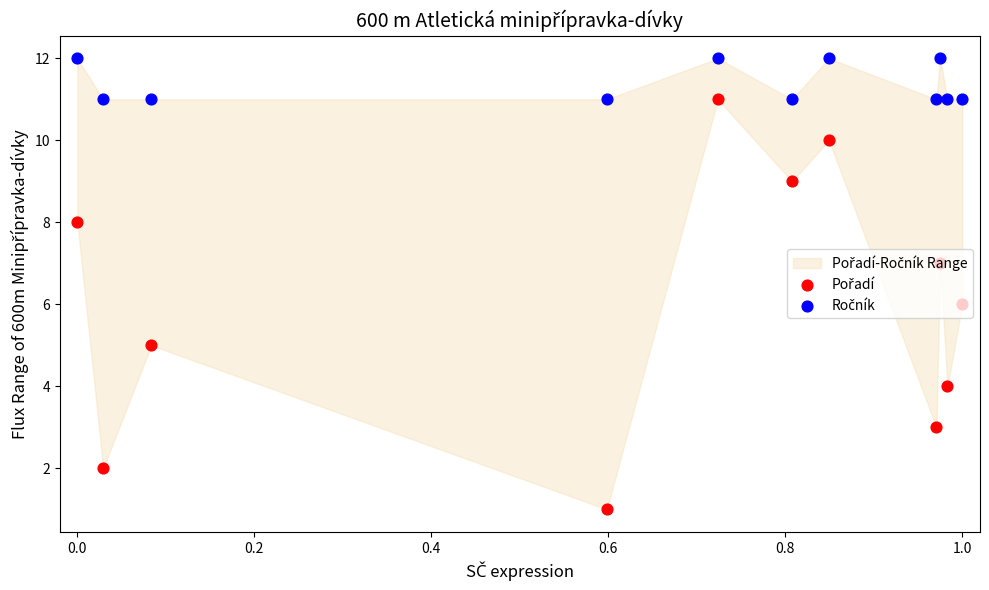

Which series reaches the minimum Y coordinate?

Pořadí